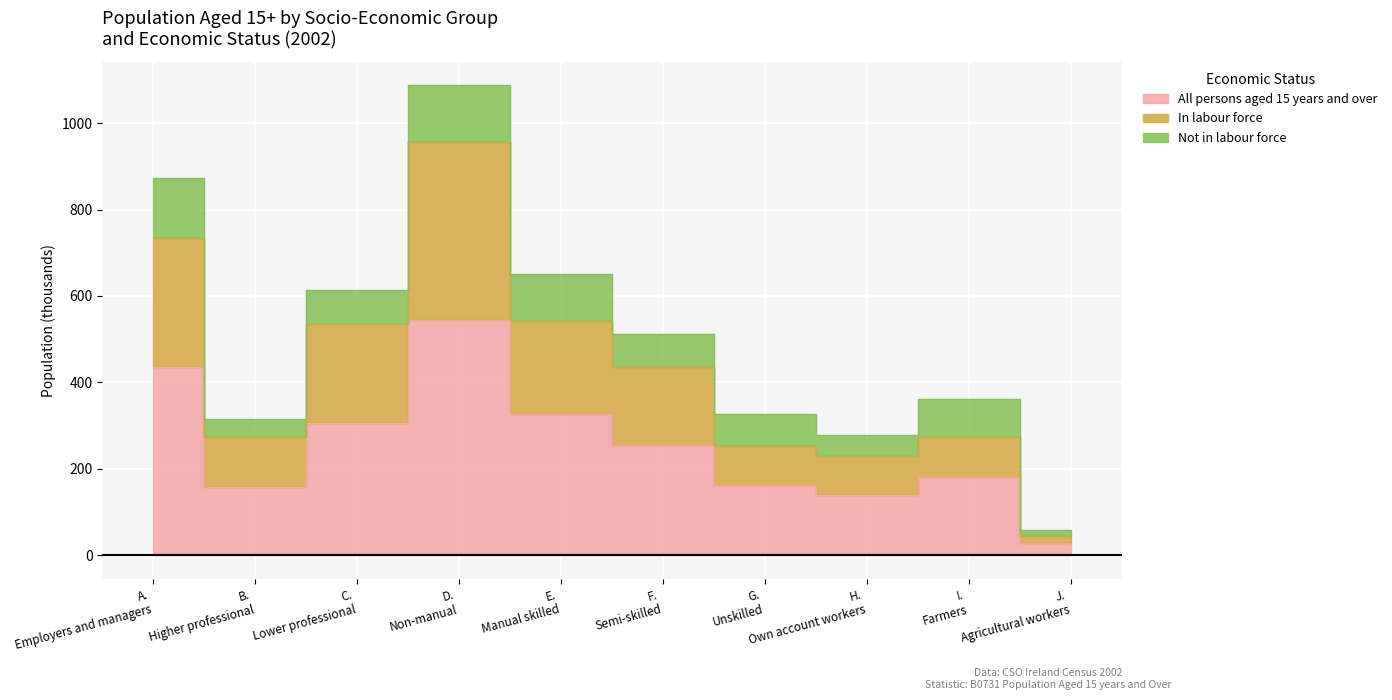

How many interior local peaks does the In labour force series have?

2